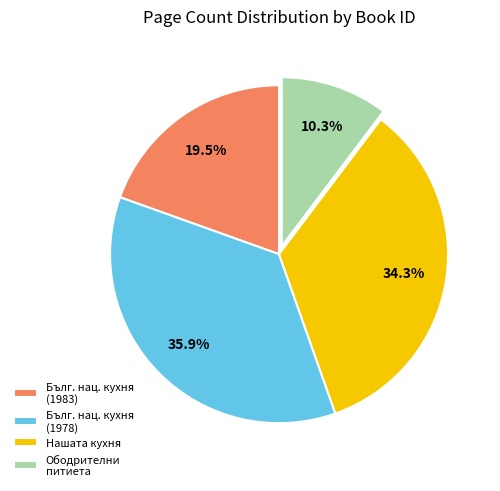

Is there a majority slice in this chart?

No